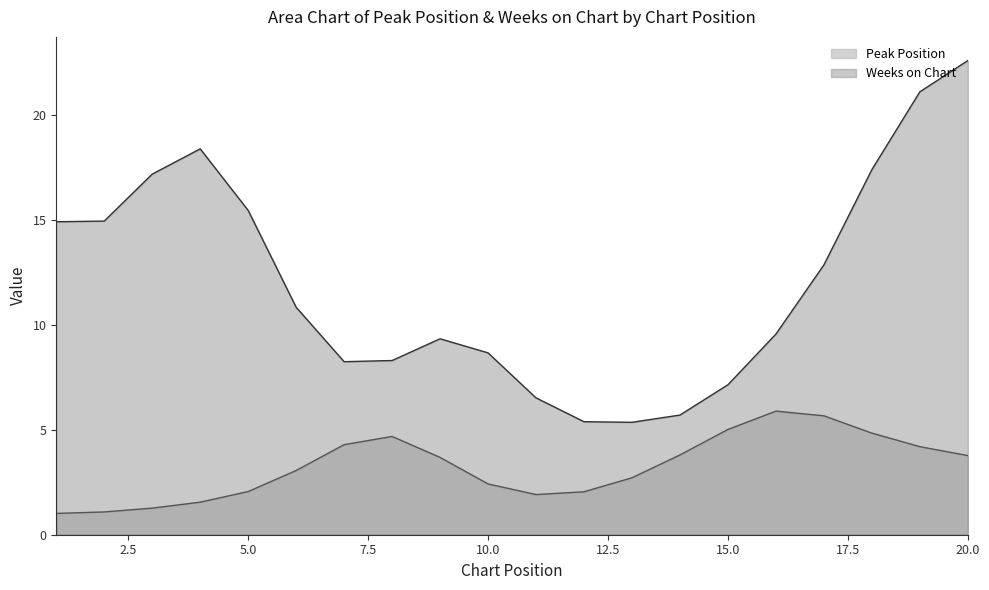

What is the sum of all Weeks on Chart values?

240.0